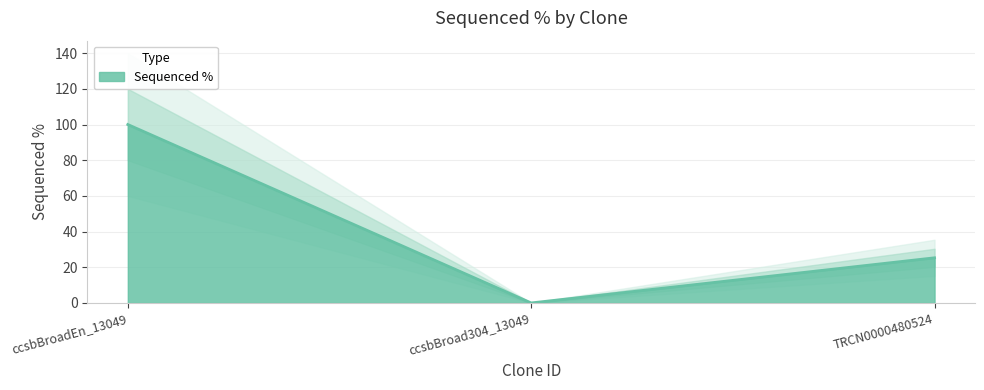

What position from the left is ccsbBroadEn_13049?

1